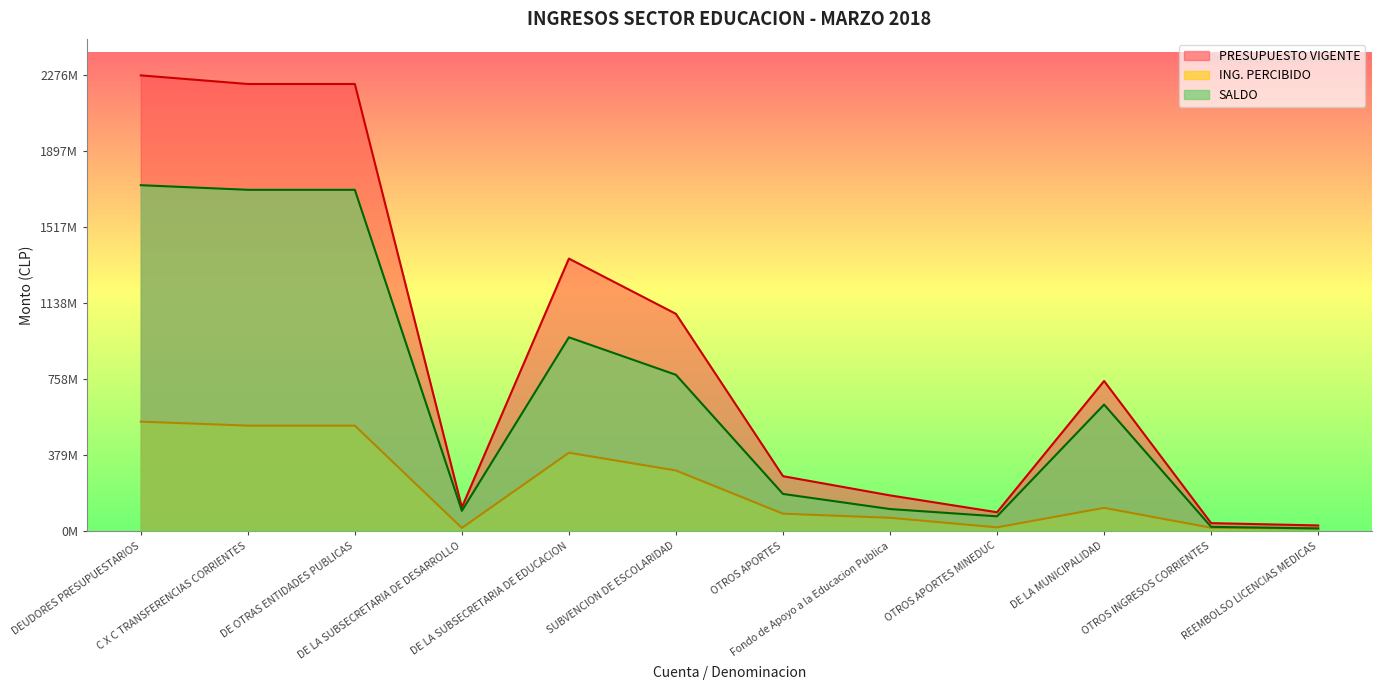

Rank the categories by SALDO value from highest to lowest.

DEUDORES PRESUPUESTARIOS, C X C TRANSFERENCIAS CORRIENTES, DE OTRAS ENTIDADES PUBLICAS, DE LA SUBSECRETARIA DE EDUCACION, SUBVENCION DE ESCOLARIDAD, DE LA MUNICIPALIDAD, OTROS APORTES, Fondo de Apoyo a la Educacion Publica, DE LA SUBSECRETARIA DE DESARROLLO, OTROS APORTES MINEDUC, OTROS INGRESOS CORRIENTES, REEMBOLSO LICENCIAS MEDICAS